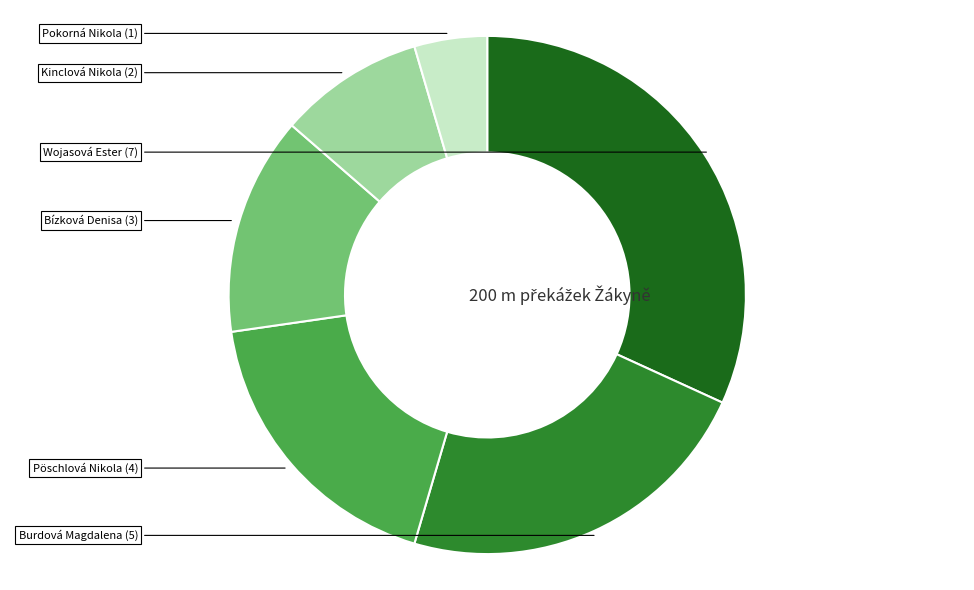

The Pöschlová Nikola slice represents 7% of the pie. True or false?

False